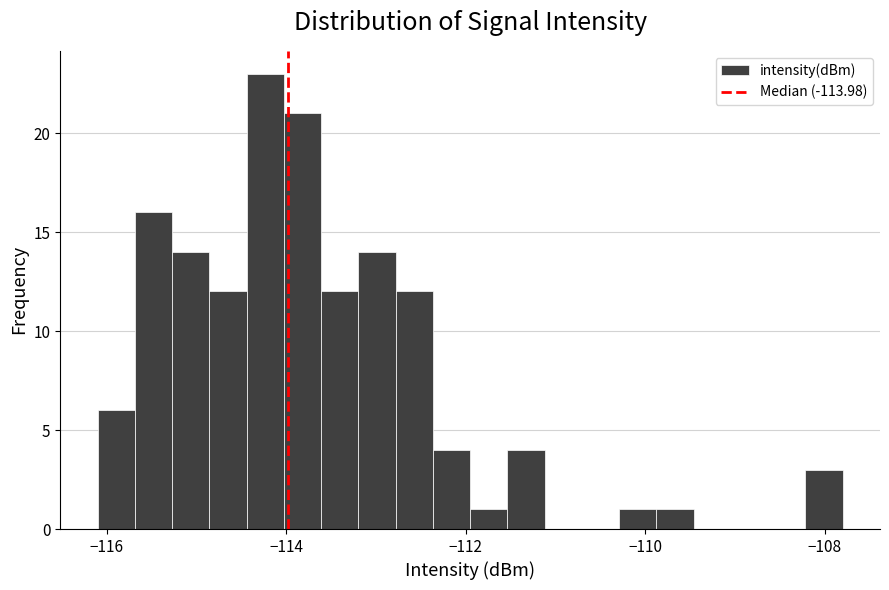

Around what value on the x-axis is the tallest bar? Give the approximate position of its centre, as read against the axis.

-114.2